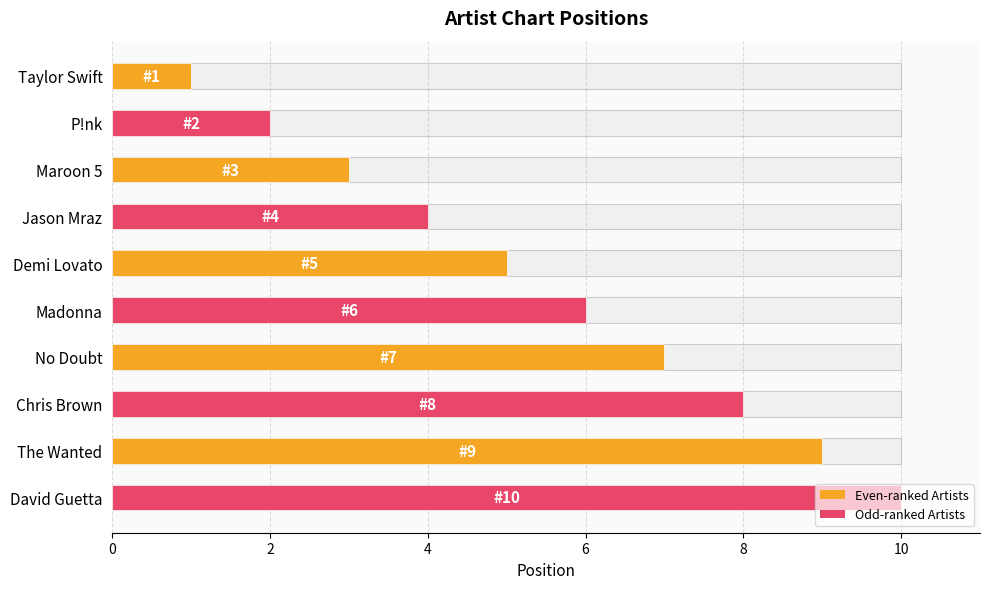

What is the sum of all values?

55